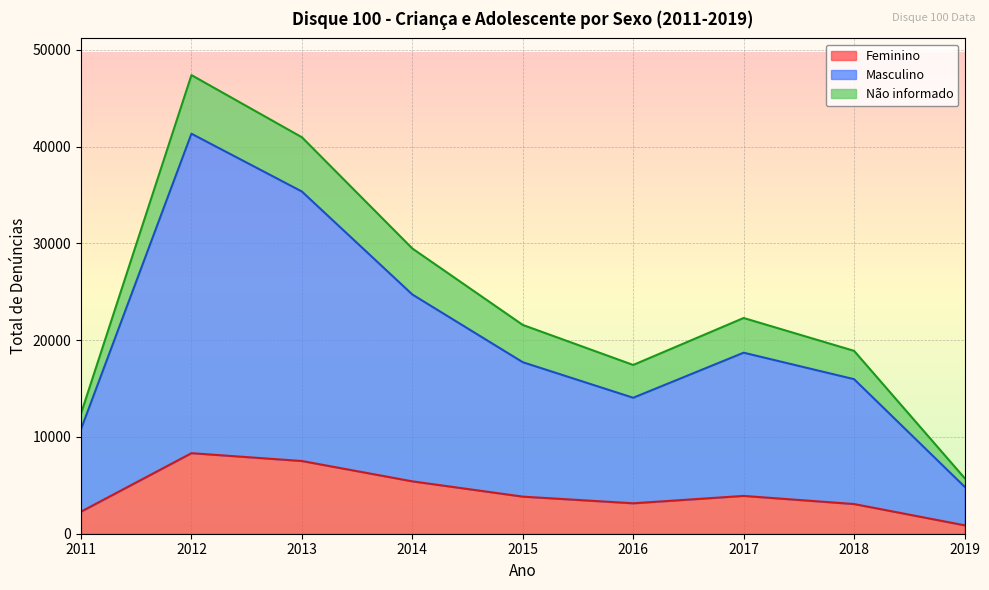

What is the total value across all series at 2014?

29469